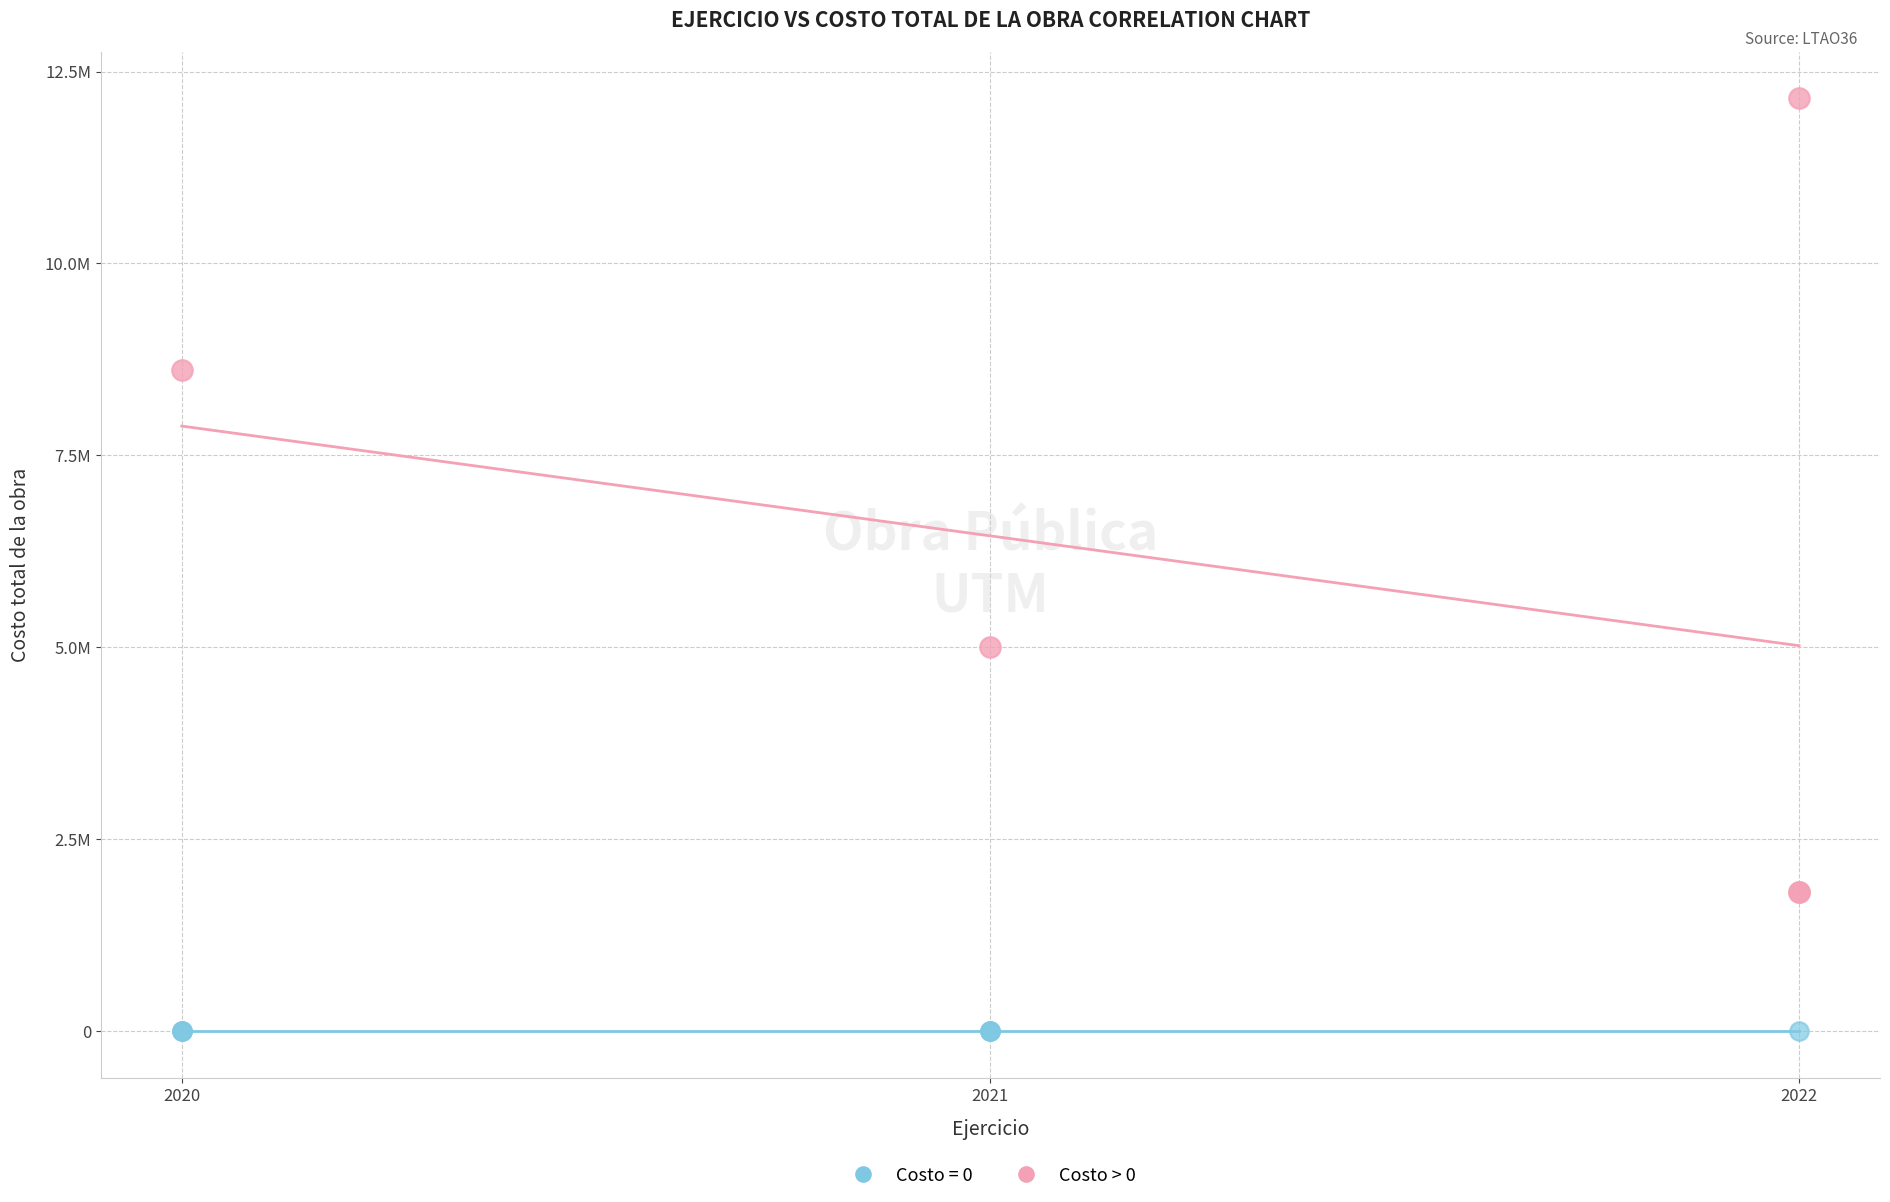

What are all the series names shown in the legend?

Costo = 0, Costo > 0